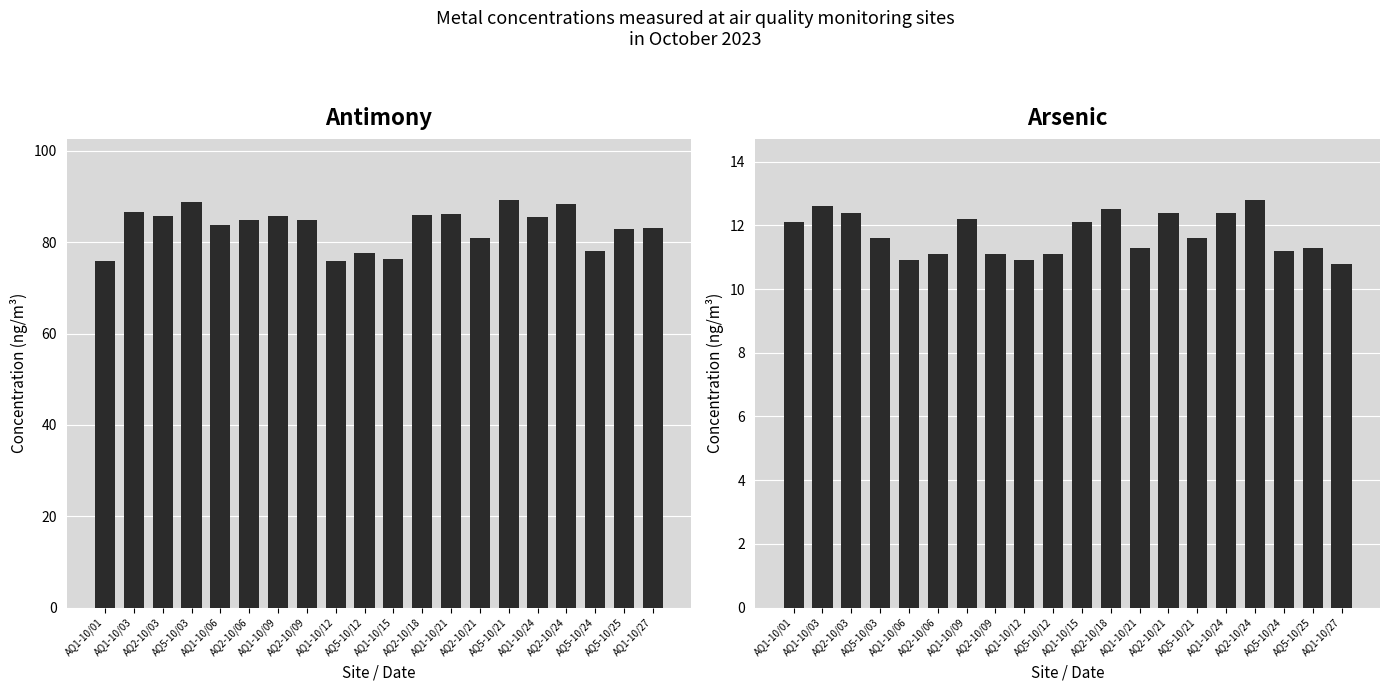

What are all the series names shown in the legend?

Antimony, Arsenic